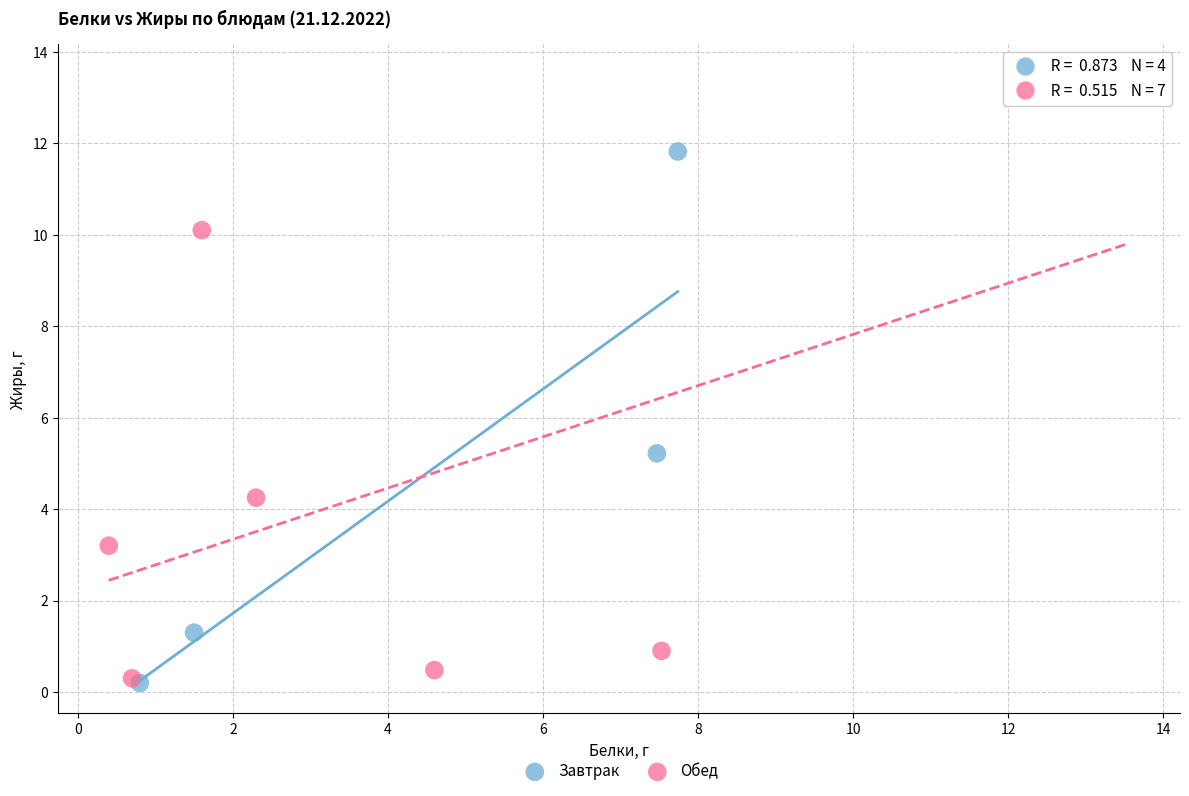

Which series has the largest Y range (max minus min)?

Обед